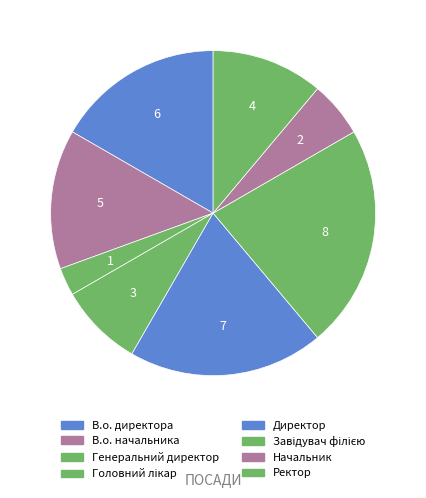

Is it true that Генеральний директор is 3% of the pie?

True